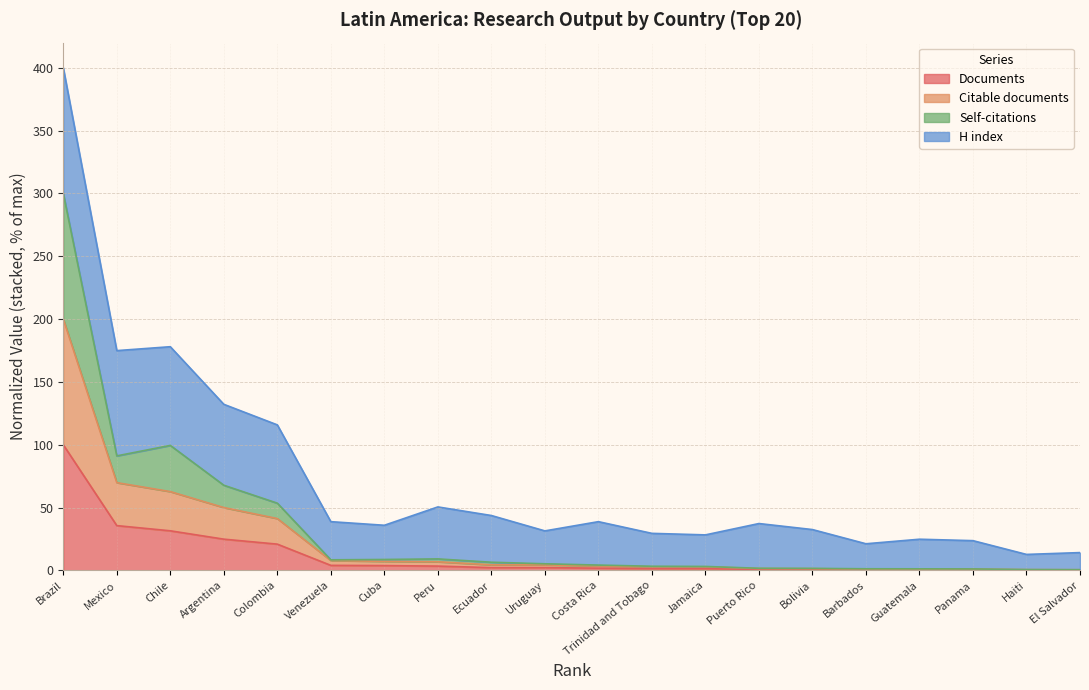

What is the value of the Documents point at the 13th from the left?

1.4